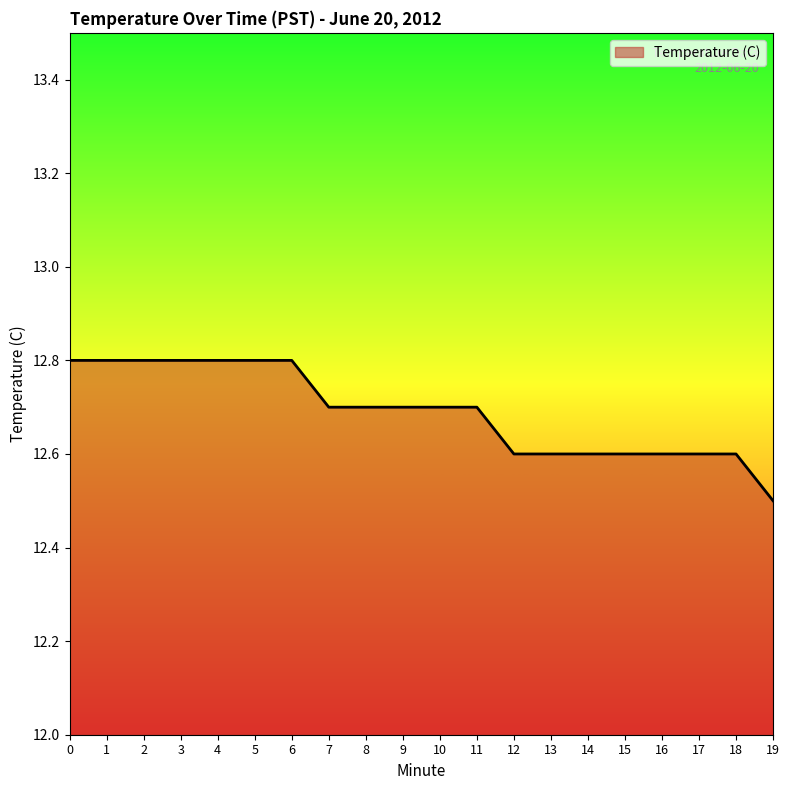

Between 12 and 19, which is larger?

12